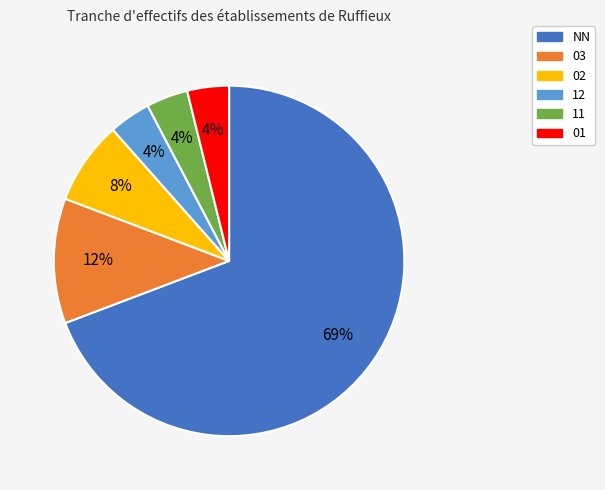

To the nearest percent, what is the combined percentage of 11 and 02?

12%